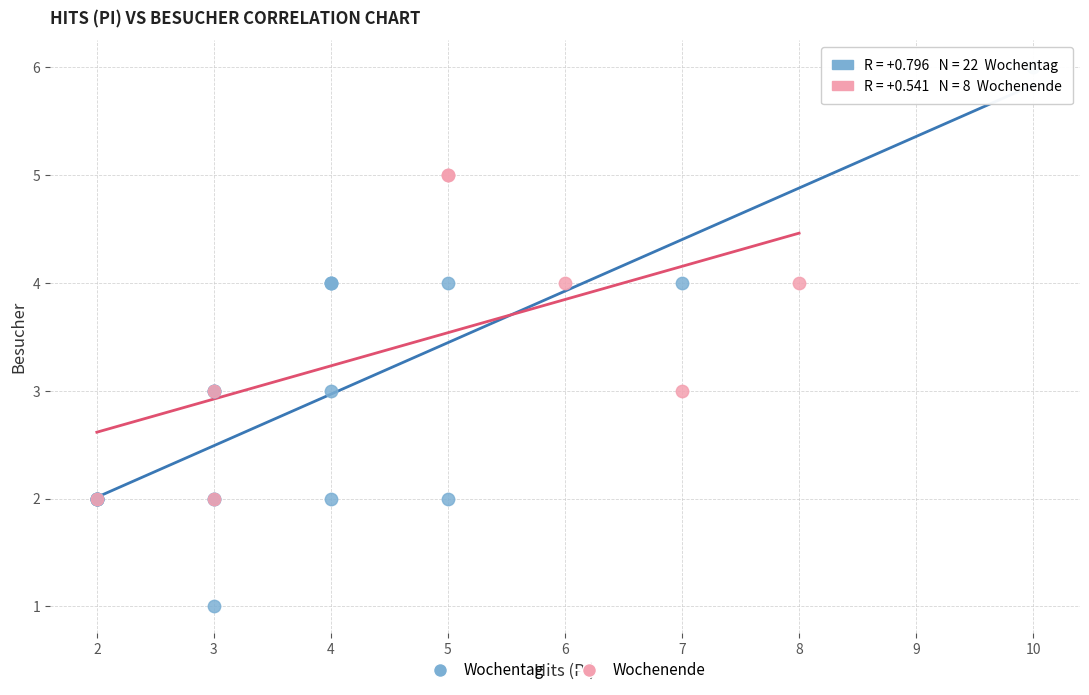

Which series has the largest Y range (max minus min)?

Wochentag